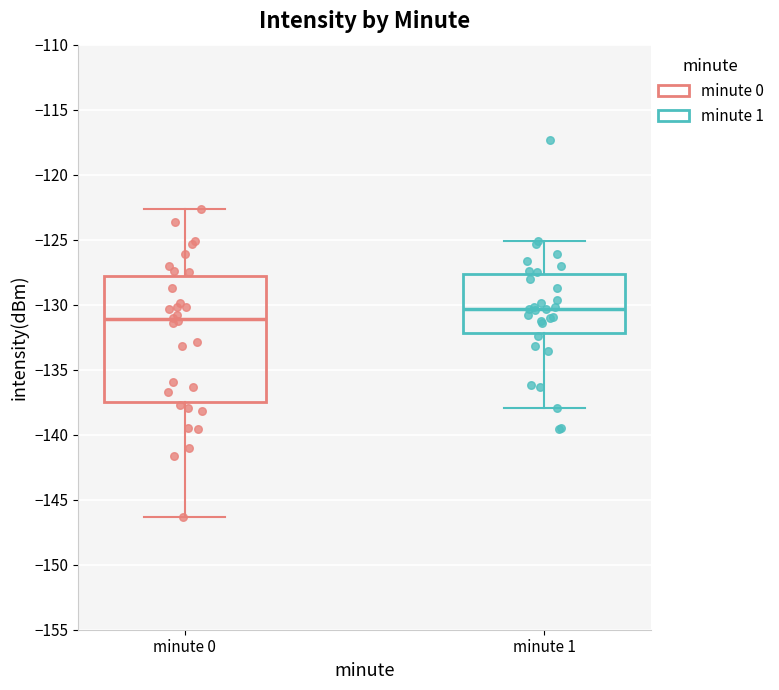

Reading left to right, transcribe this box plot: for each box, give where its median line is, the range the box spans, and where its two whiskers end, as read against the y-axis. The values are not printed on the chart, so give them approximately, as read against the axis.

minute 0: median -131.0, box -137.5 to -128.0, whiskers -146.5 to -122.5
minute 1: median -130.5, box -132.0 to -127.5, whiskers -138.0 to -125.0